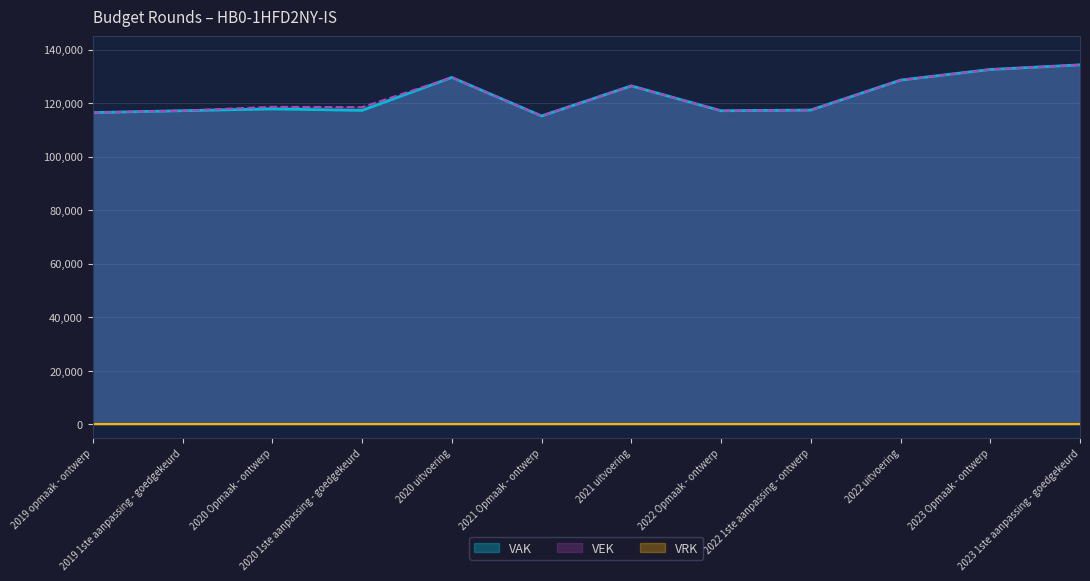

What is the highest value of the VAK series?

134292